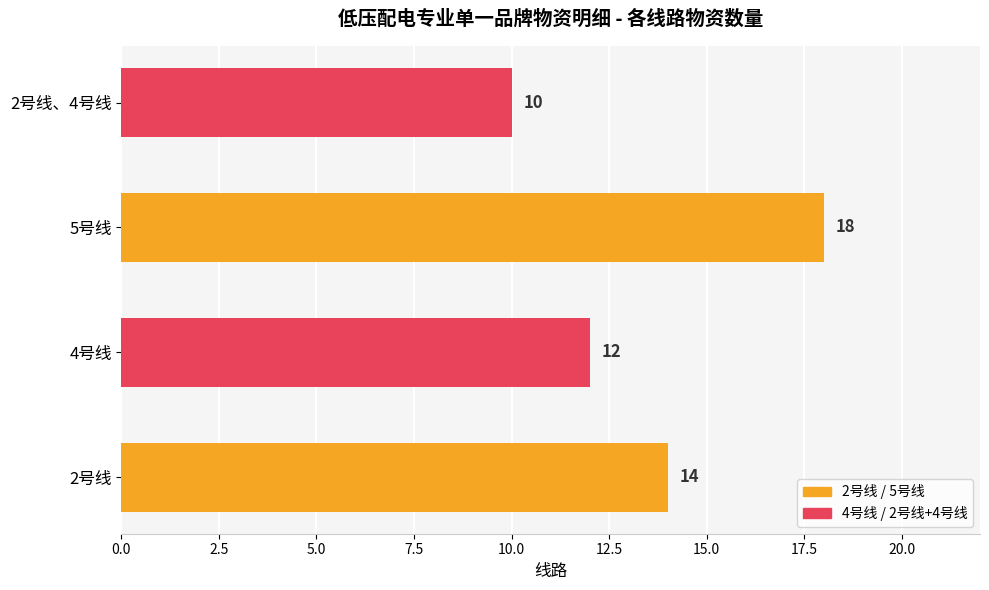

At which label is the value closest to 14?

2号线